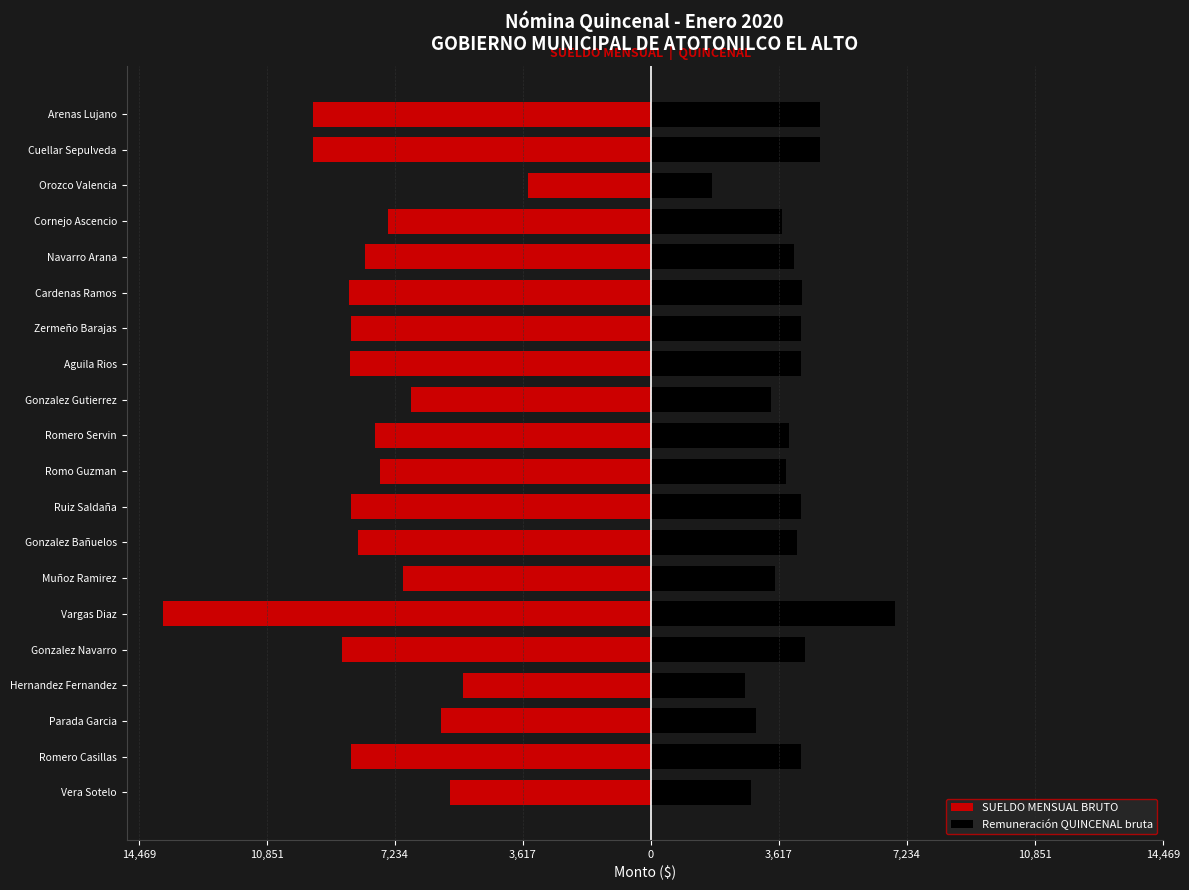

What is the smallest value displayed?

-13780.0